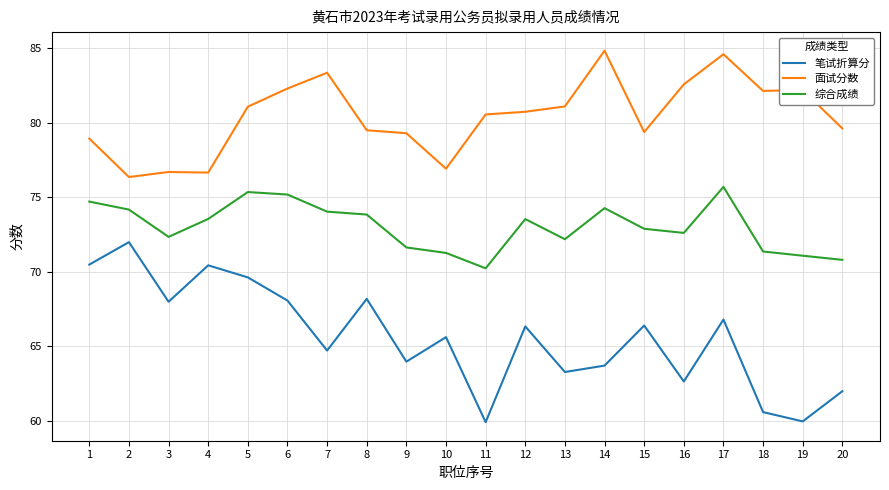

Between 17 and 18, which series saw the biggest shift?

笔试折算分